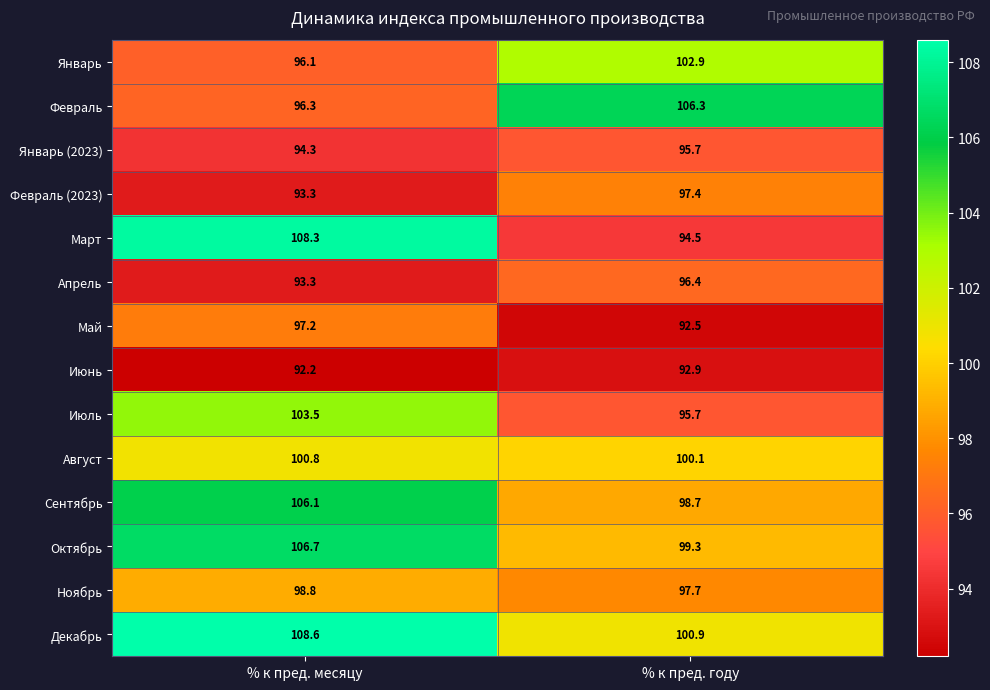

Is the value of Сентябрь at % к пред. месяцу greater than the value of Апрель at % к пред. месяцу?

Yes